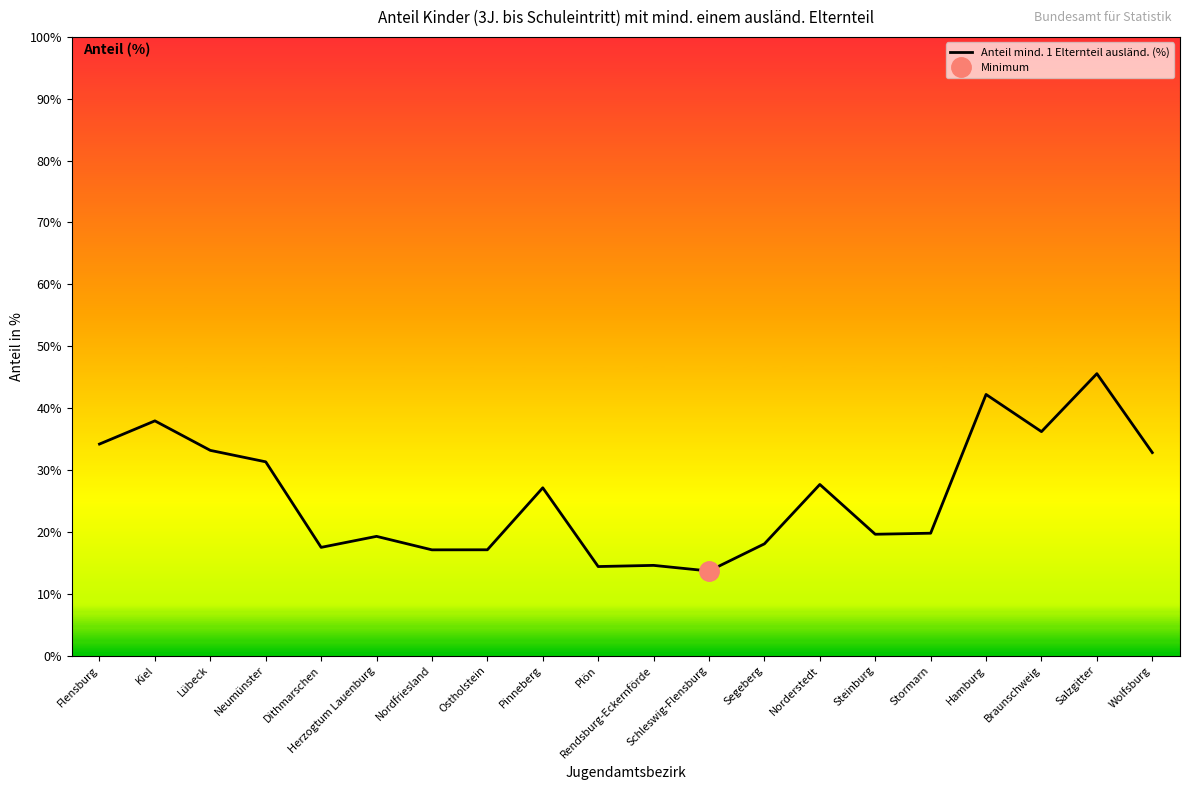

Is it true that the value at Braunschweig is 19.5?

False